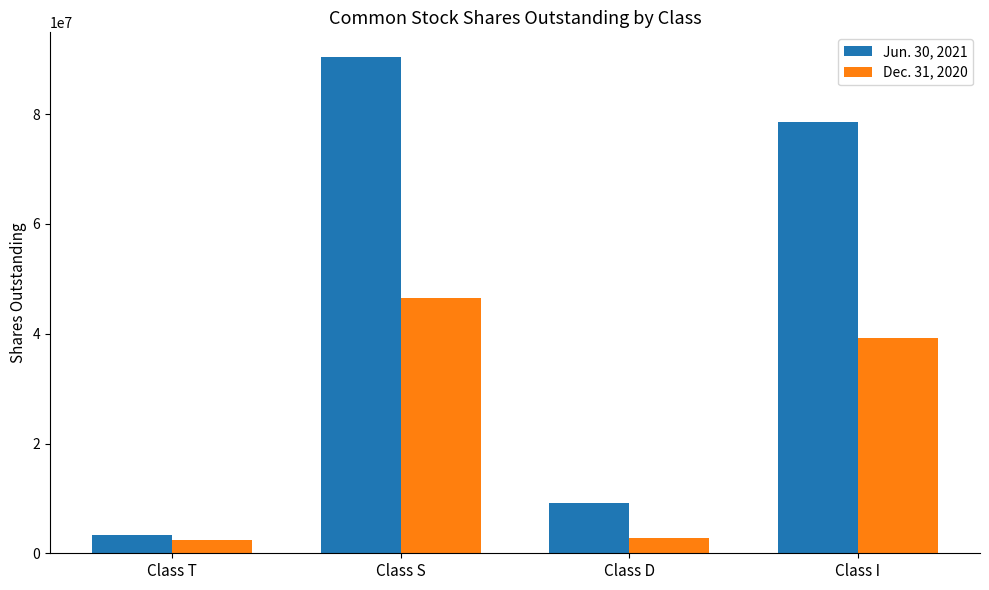

What is the difference between the second highest and minimum values in the Jun. 30, 2021 series?

75323258